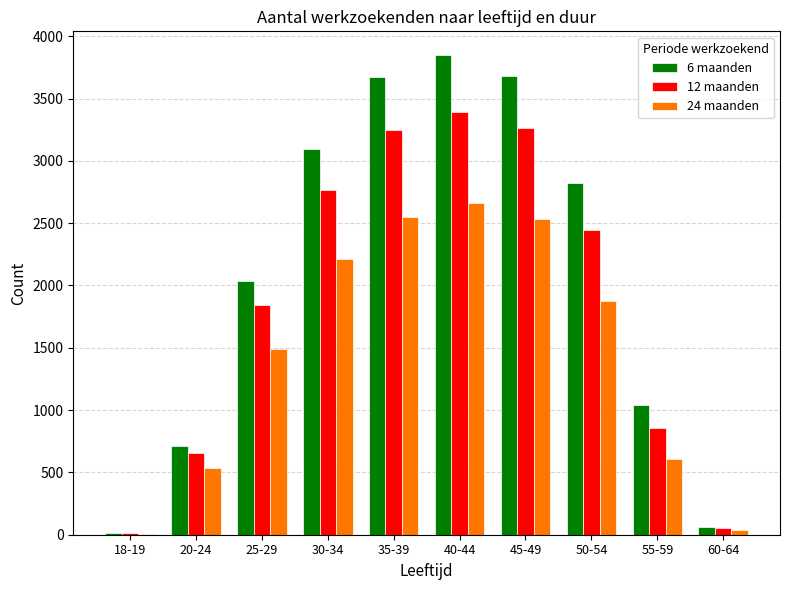

Between 30-34 and 35-39, which series saw the biggest shift?

6 maanden